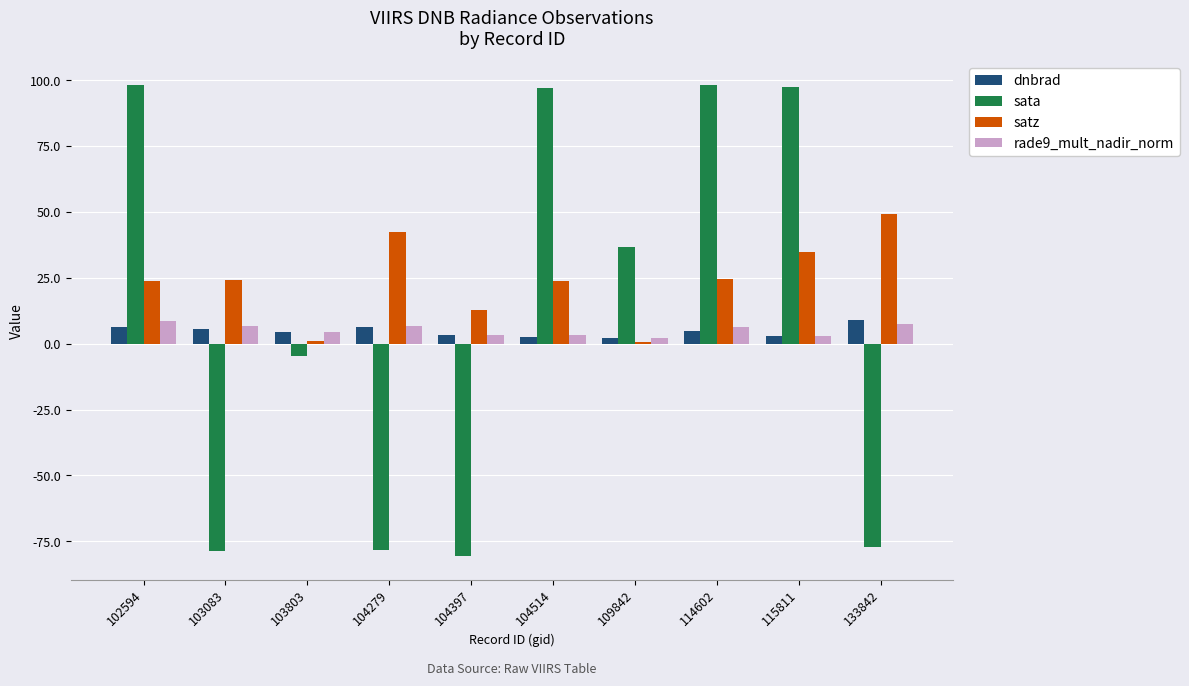

What is the average value of the dnbrad series?

4.8